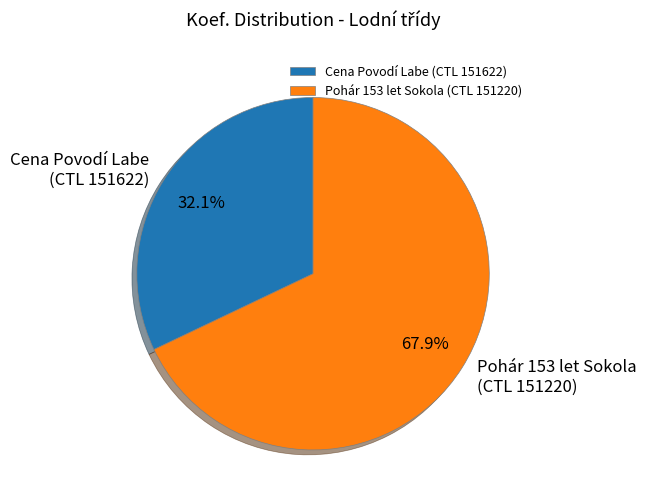

Rank the categories by value from highest to lowest.

Pohár 153 let Sokola (CTL 151220), Cena Povodí Labe (CTL 151622)